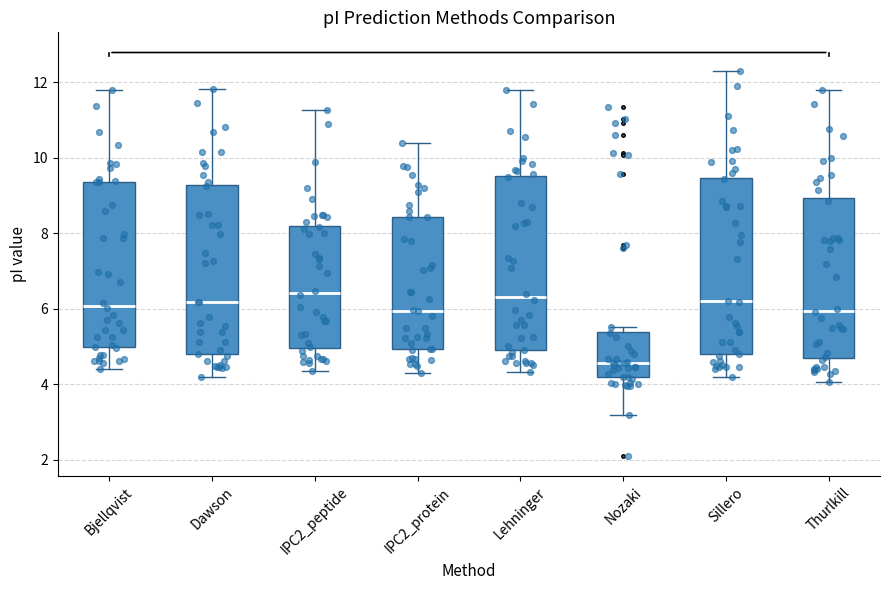

Where is the lower edge of the box for IPC2_protein on the y-axis? The values are not printed on the chart, so give them approximately, as read against the axis.

5.0